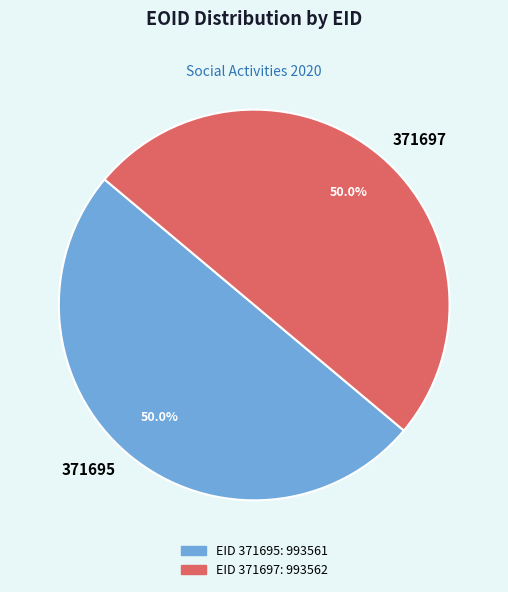

Do 371697 and 371695 together represent more than half of the pie?

Yes